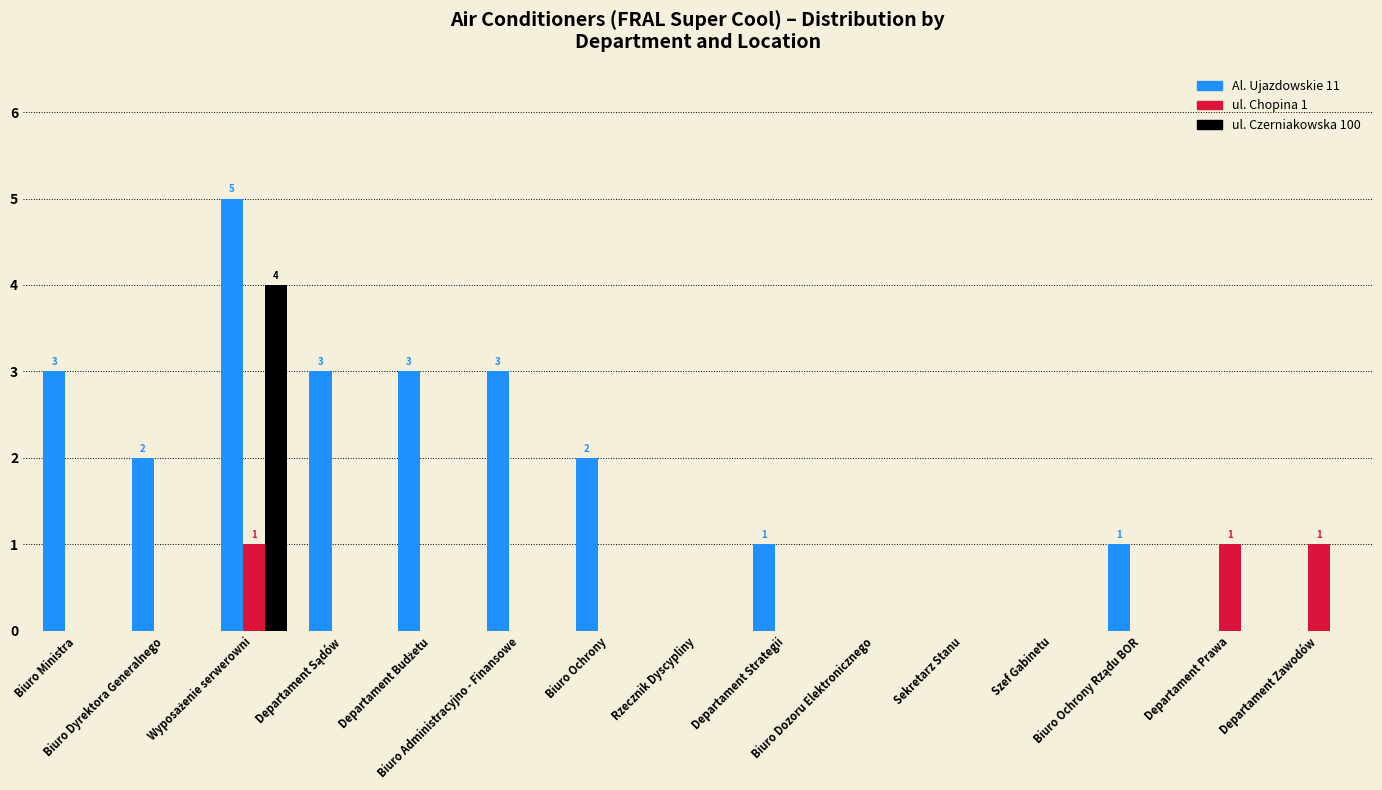

Which series has the widest spread of values?

Al. Ujazdowskie 11